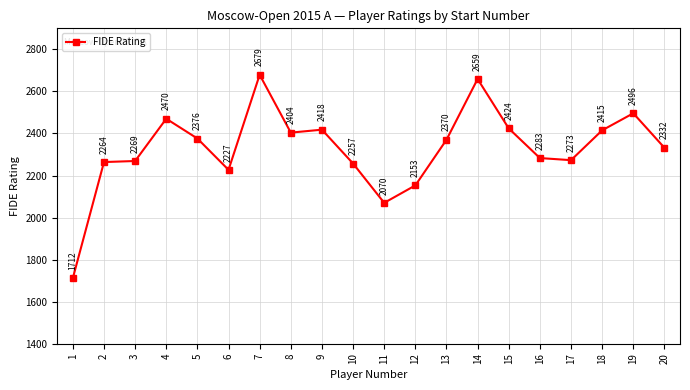

Where does the data first go above 2370?

4